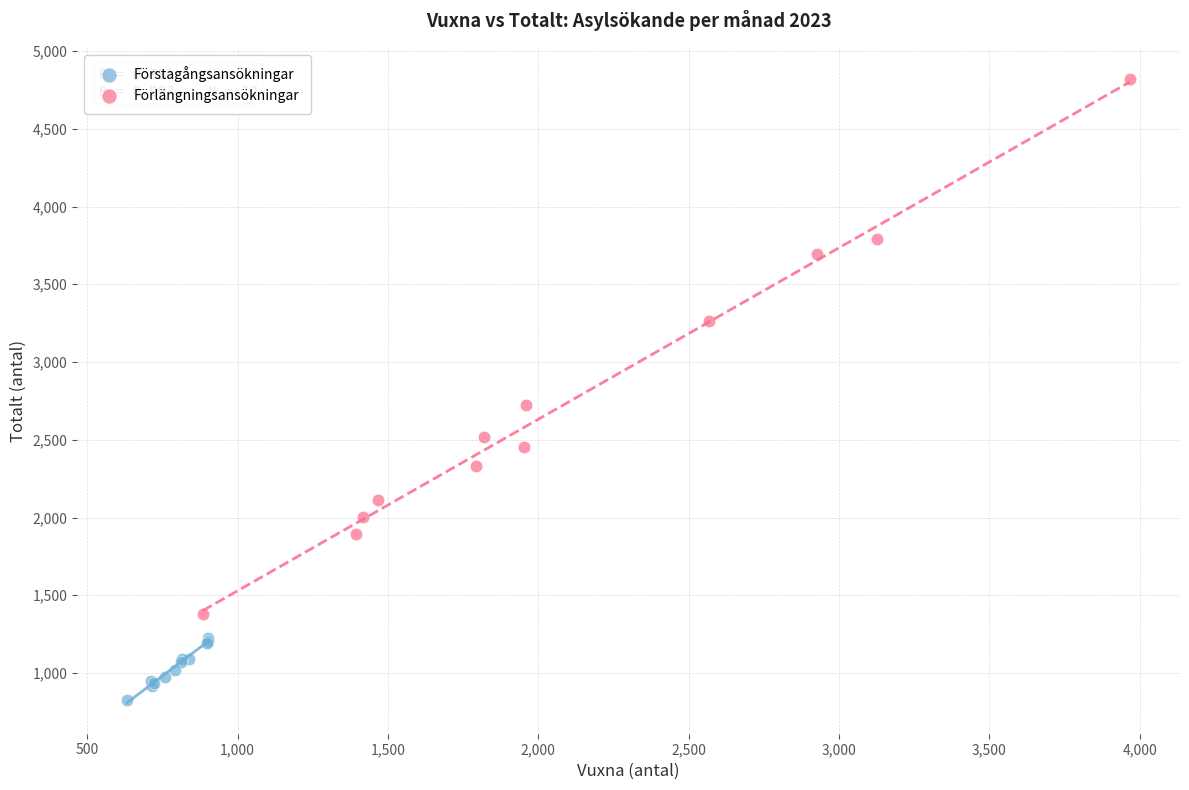

Which series reaches the maximum Y coordinate?

Förlängningsansökningar